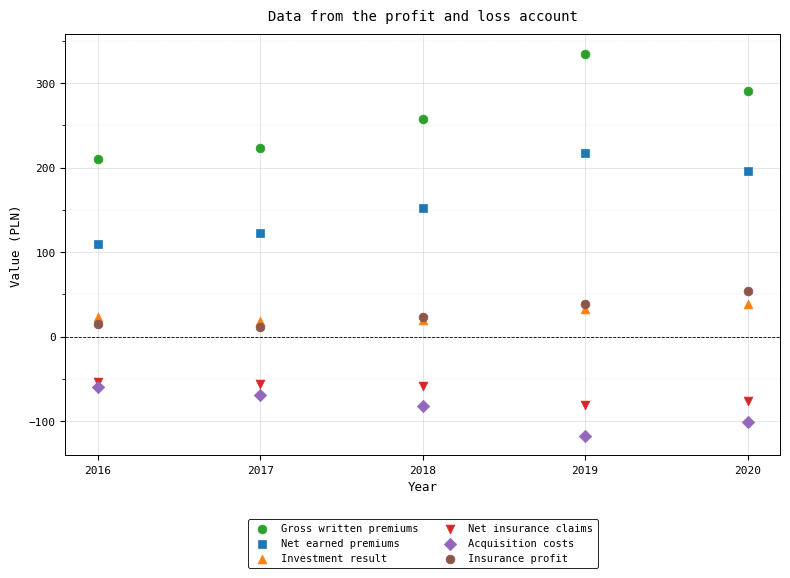

Which series has the widest spread of Y values?

Gross written premiums